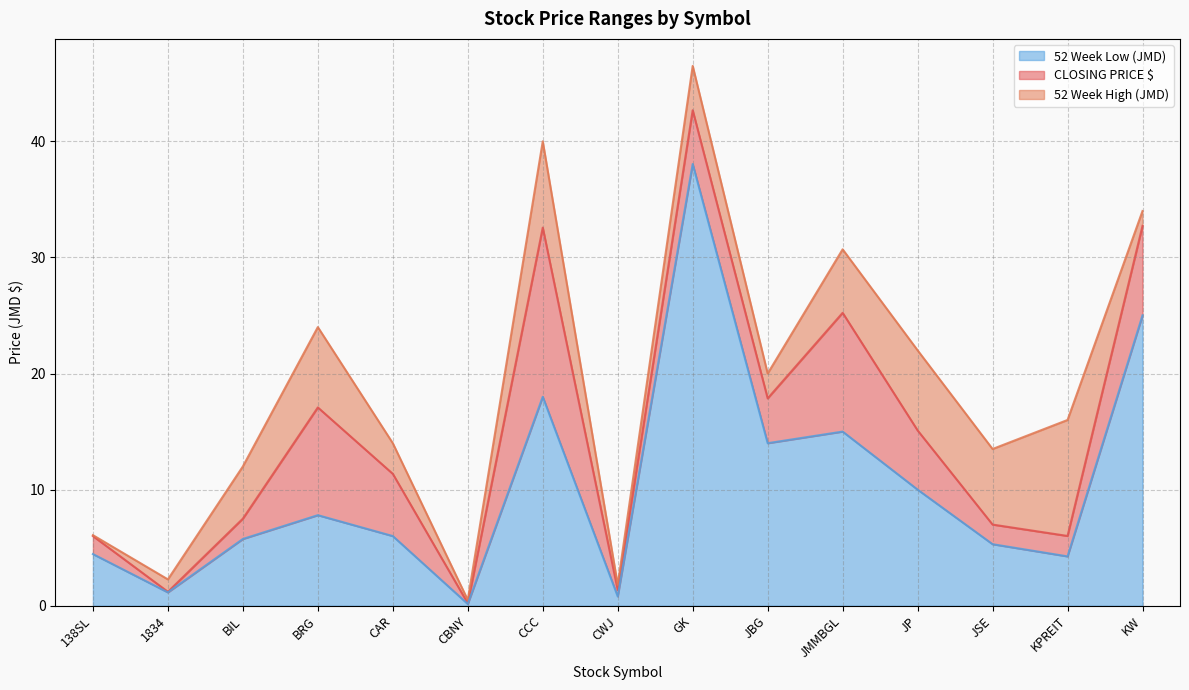

Which series has the widest spread of values?

52 Week High (JMD)